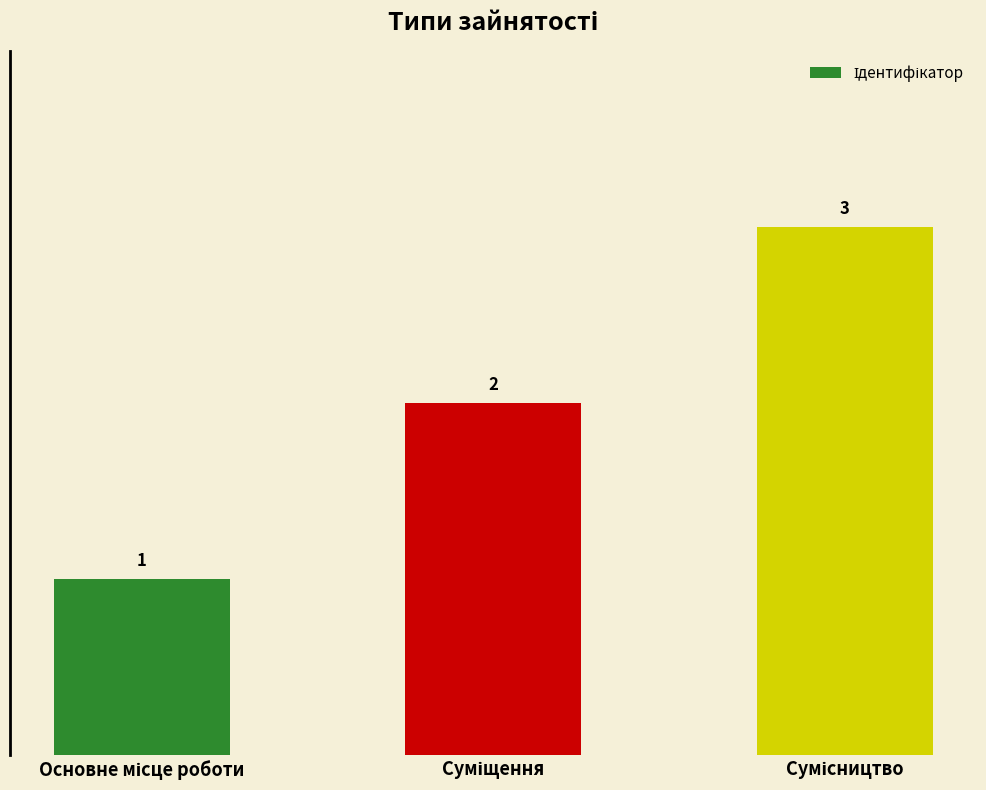

What is the maximum value shown in the chart?

3